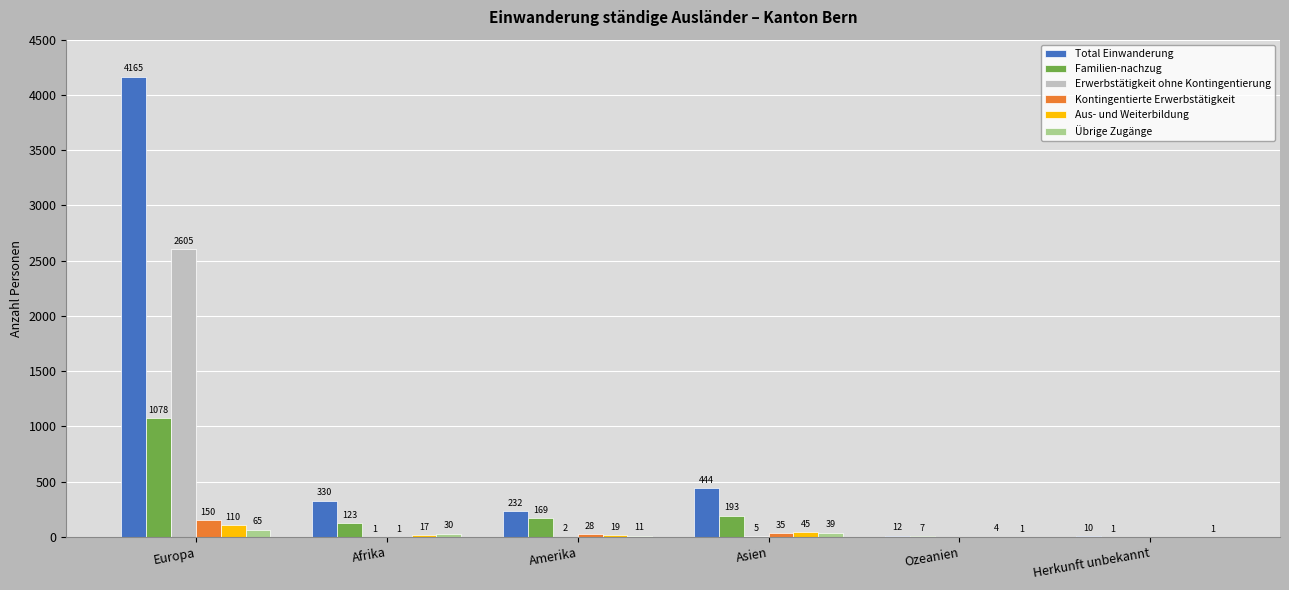

The value of Familien-nachzug at Asien is 193. True or false?

True